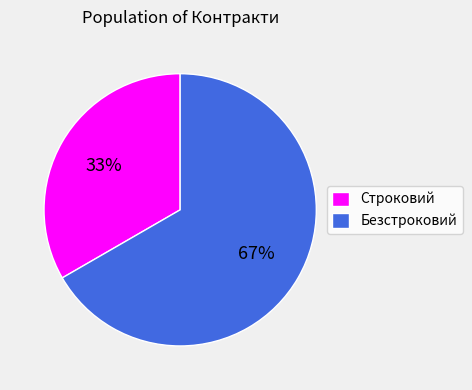

Rank the categories by value from lowest to highest.

Строковий, Безстроковий